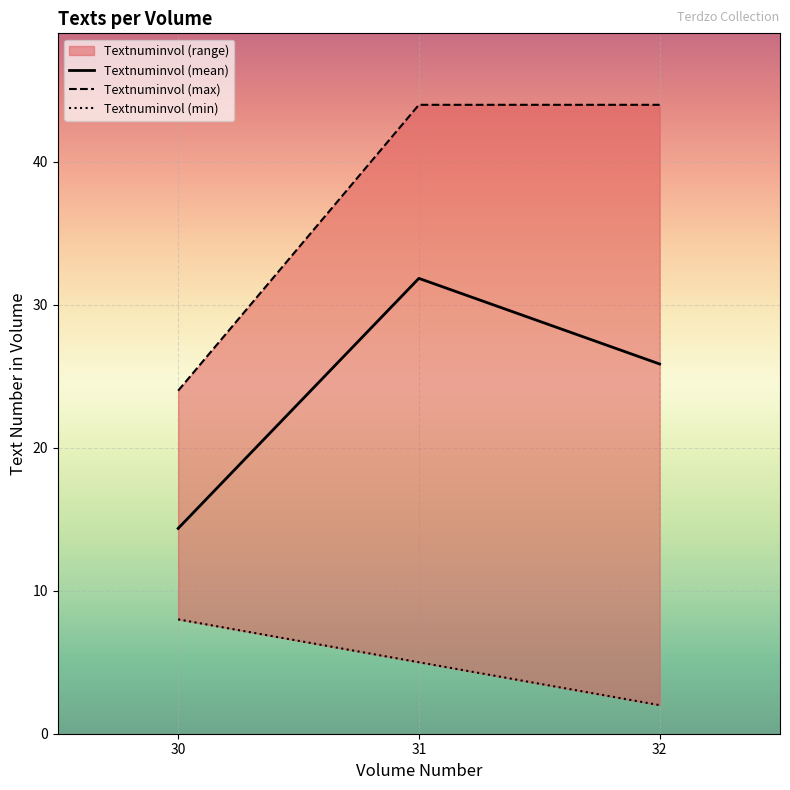

The Textnuminvol (mean) series shows 57.0 at 31. True or false?

False